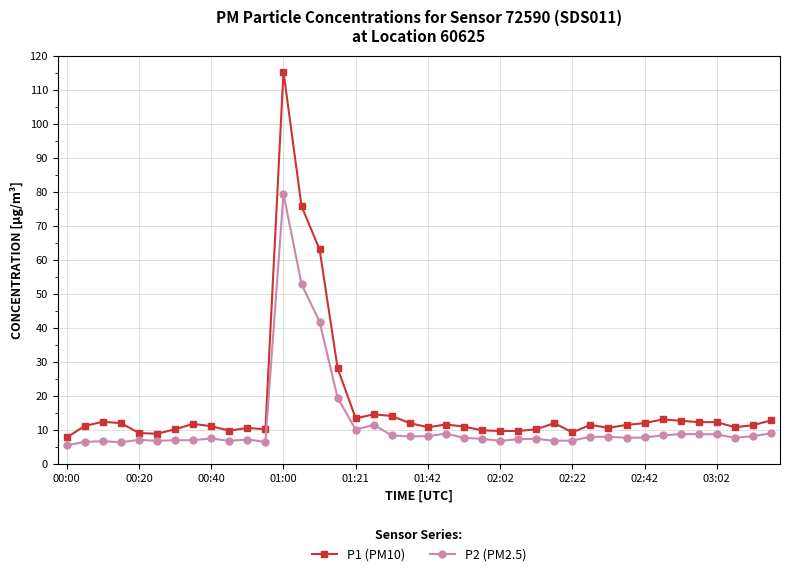

At how many categories does at least one series exceed 52?

3